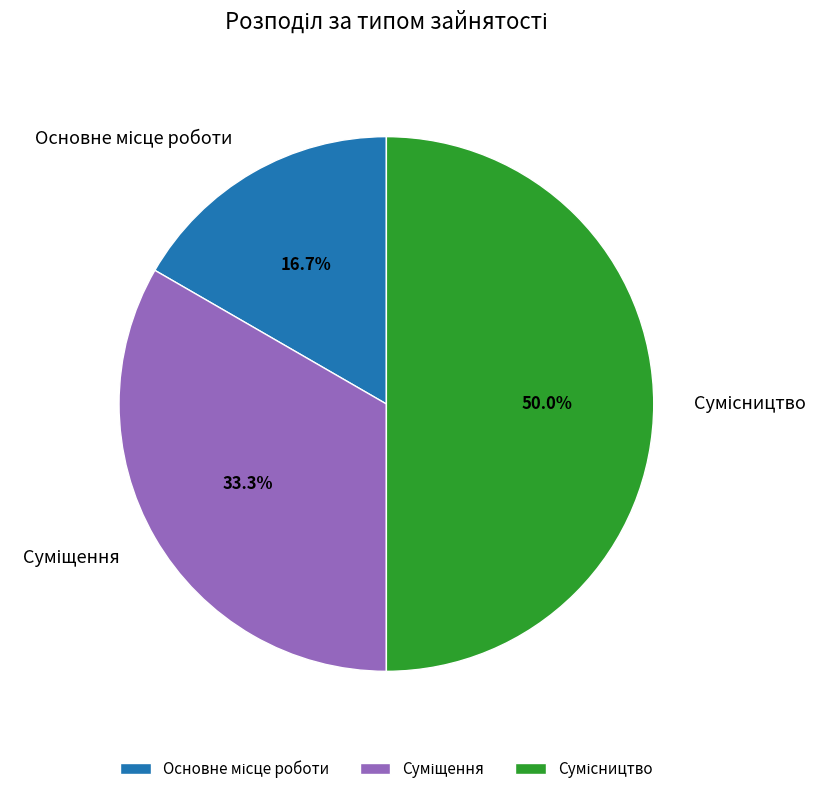

How many slices are in this pie chart?

3